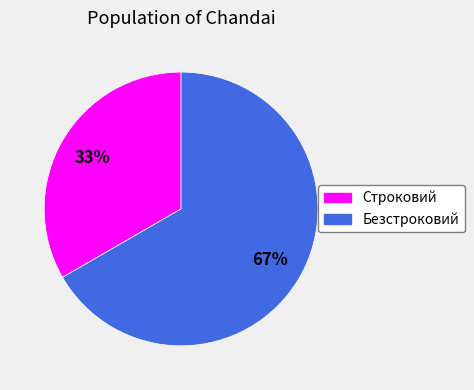

Is the sum of Строковий and Безстроковий greater than half?

Yes